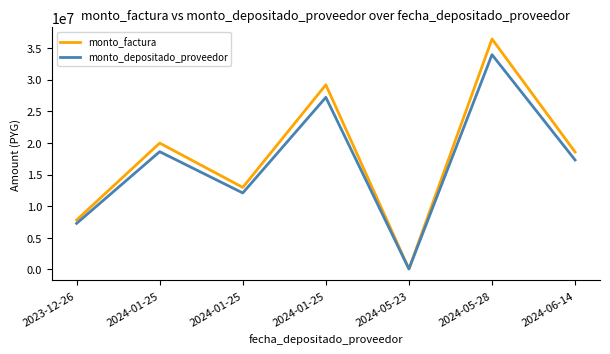

Does the chart display data point markers on the line(s)?

No